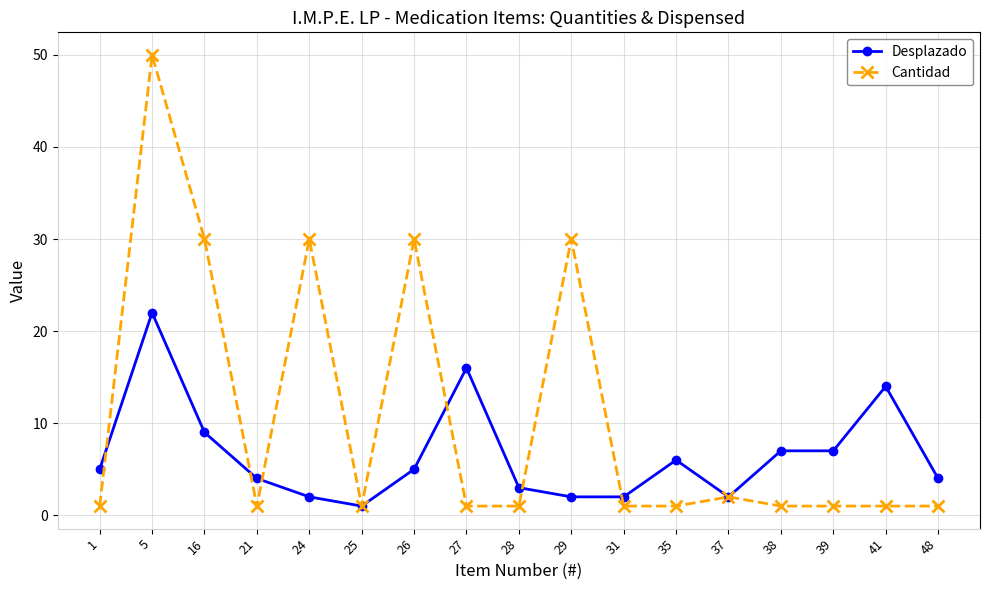

True or false: Cantidad and Desplazado cross at least once.

True